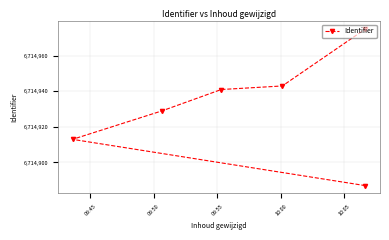

What is the difference between the maximum and minimum values?

88